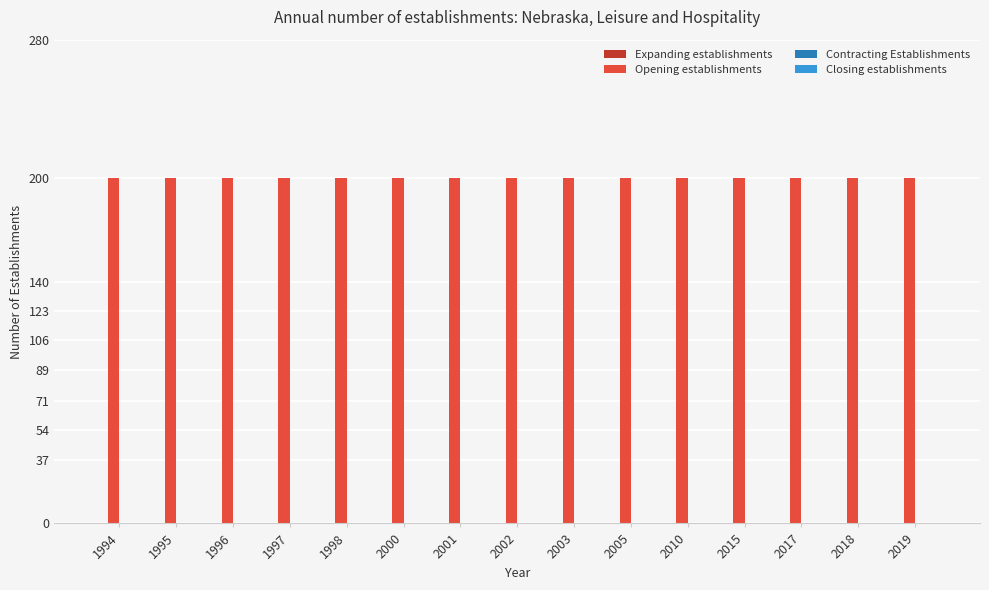

Reading left to right, list all the values displayed in this chart.

Expanding establishments: 0	0	0	0	0	0	0	0	0	0	0	0	0	0	0
Opening establishments: 200	200	200	200	200	200	200	200	200	200	200	200	200	200	200
Contracting Establishments: 0	0	0	0	0	0	0	0	0	0	0	0	0	0	0
Closing establishments: 0	0	0	0	0	0	0	0	0	0	0	0	0	0	0